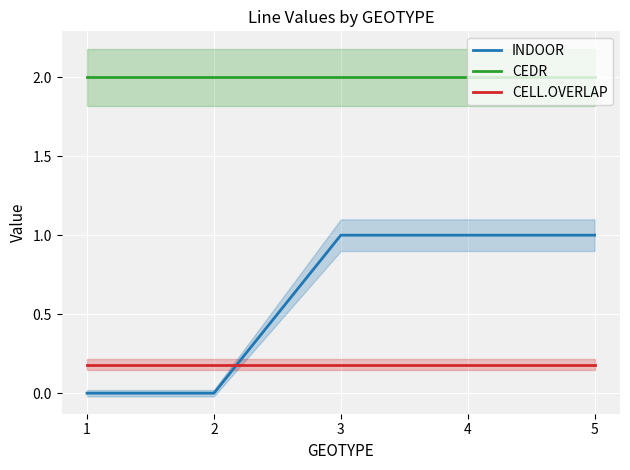

True or false: CEDR and INDOOR intersect in this chart.

False